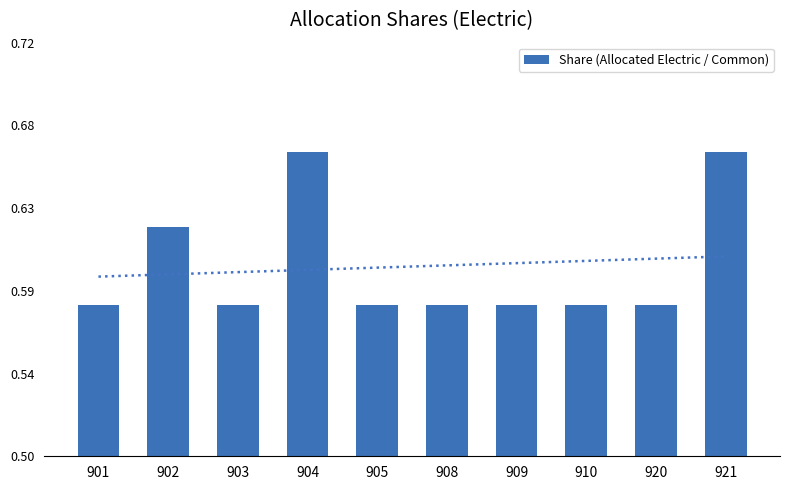

True or false: the data shows 0.3 at 902.

False